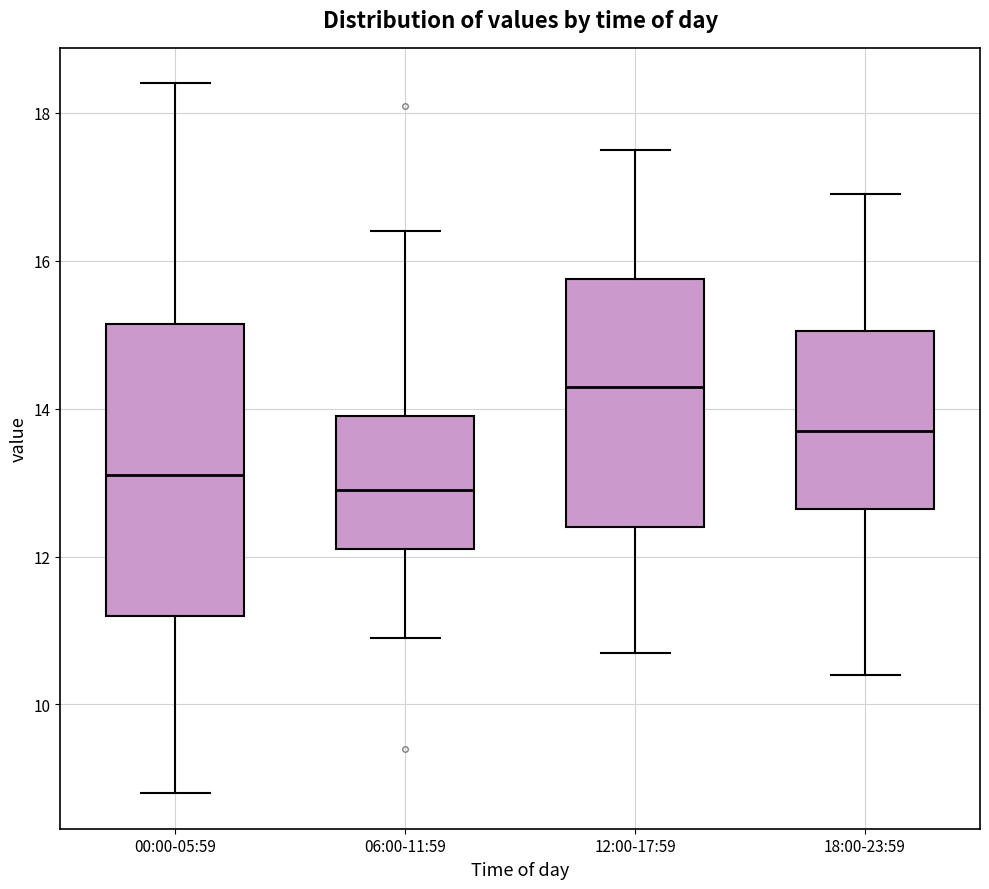

Comparing the boxes themselves (not the whiskers), which one is the tallest?

00:00-05:59